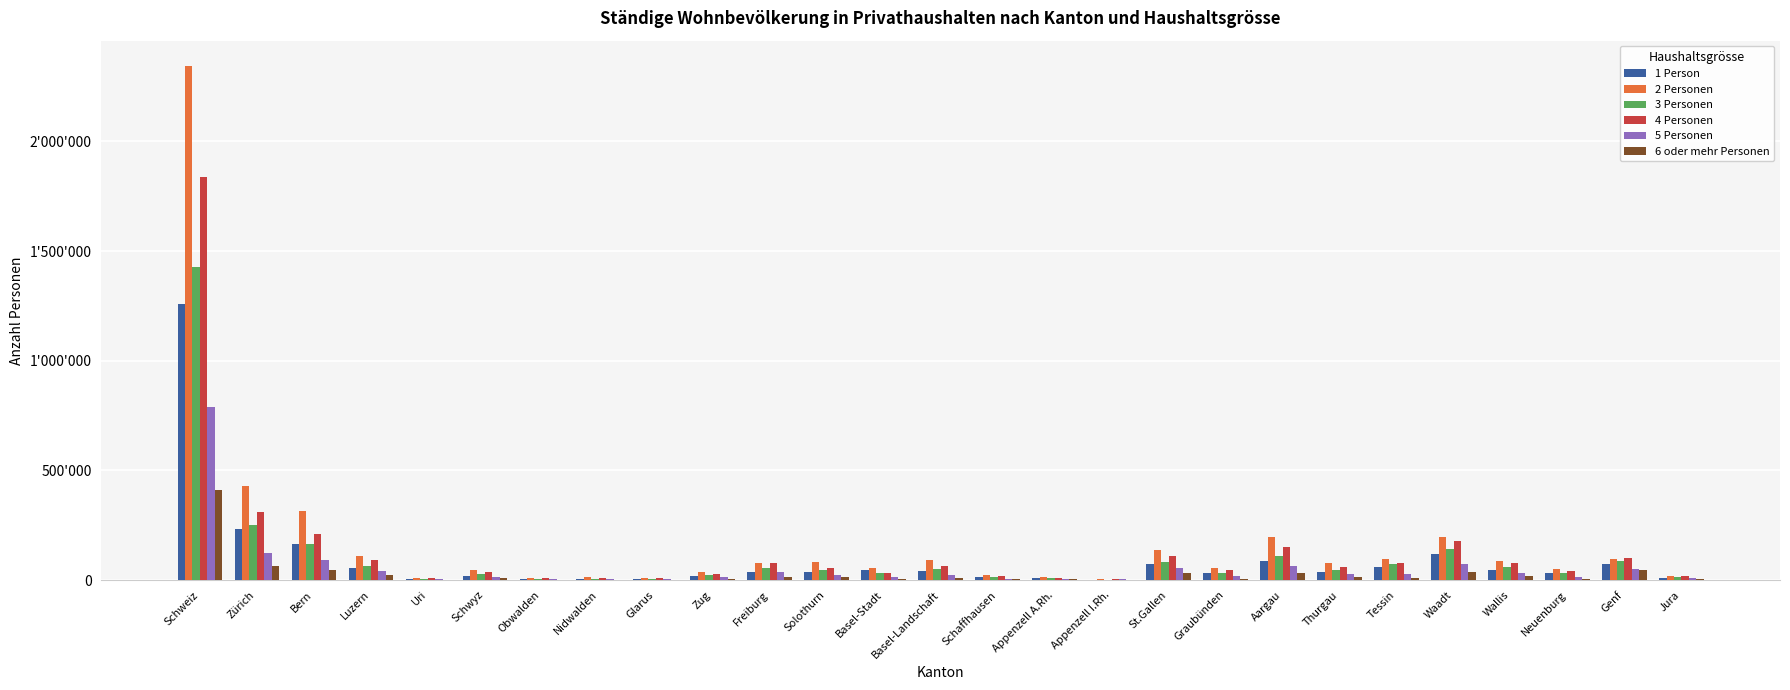

Are the bars horizontal?

No